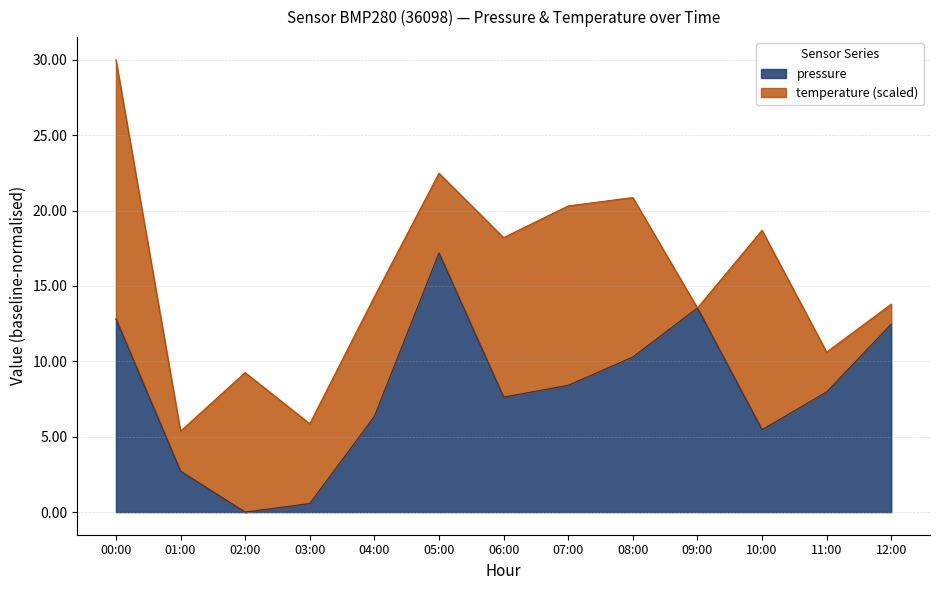

How many values exceed 7?

8